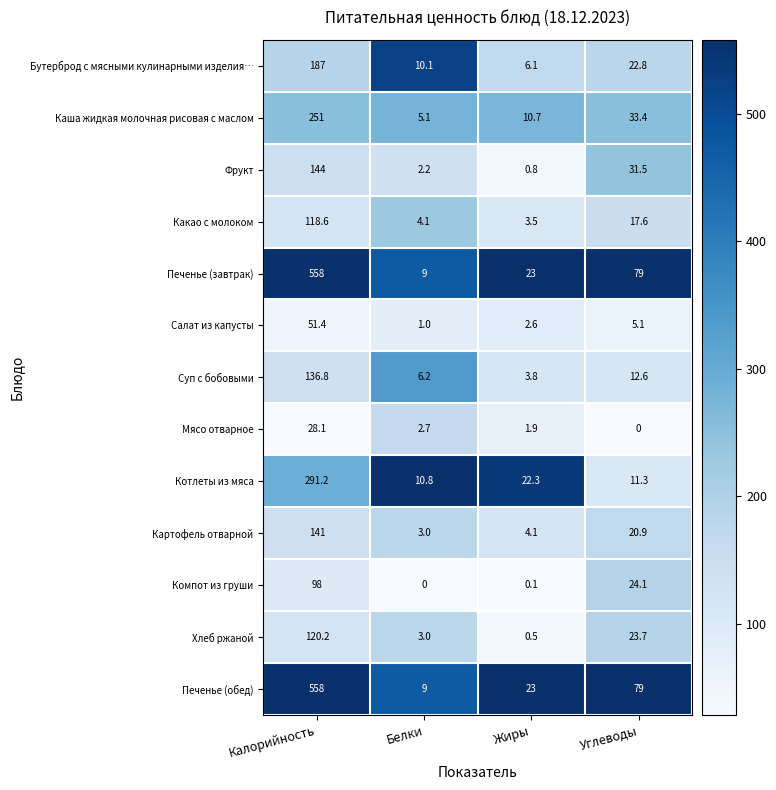

What is the sum of the Хлеб ржаной values at Калорийность and Жиры?

120.7